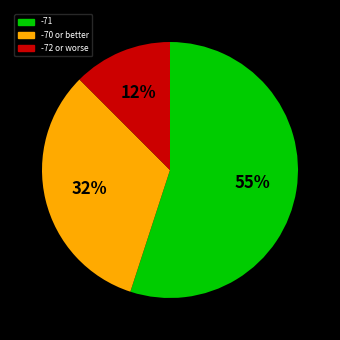

To the nearest percent, what is the average slice percentage?

33%